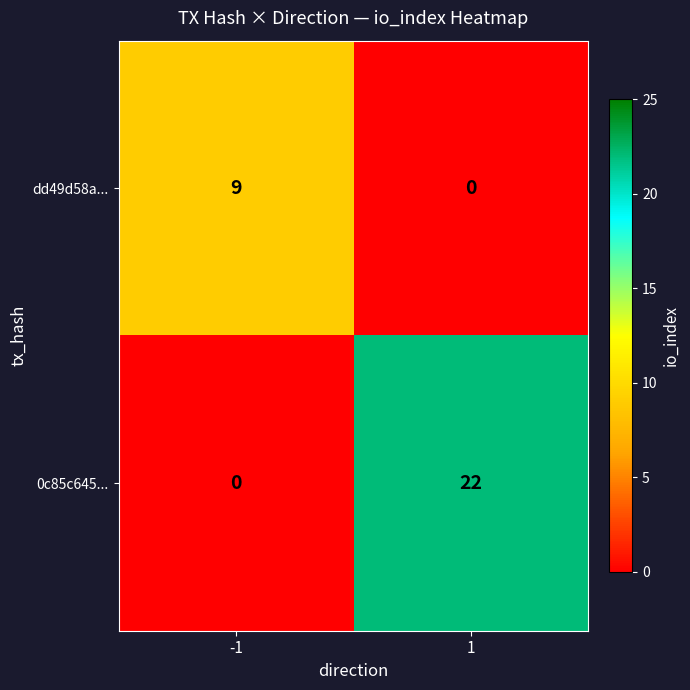

Between -1 and 1, which series saw the biggest shift?

0c85c645...